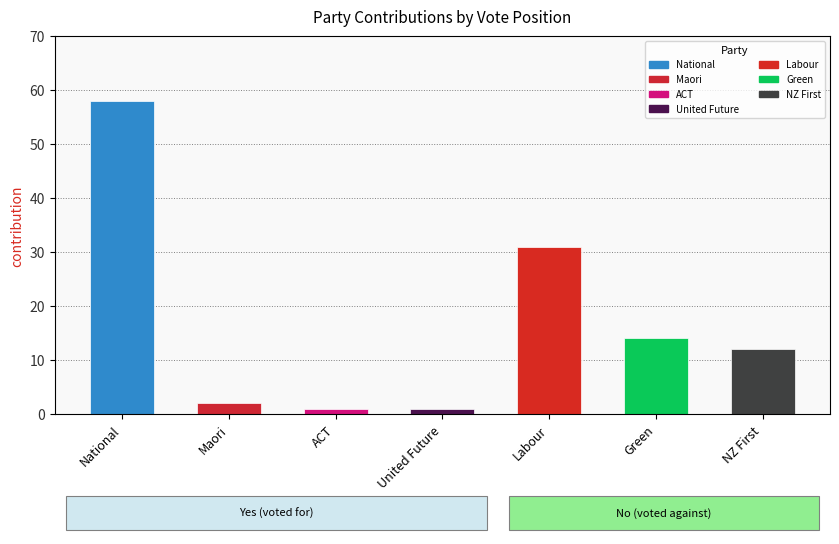

Does the chart contain any negative values?

No